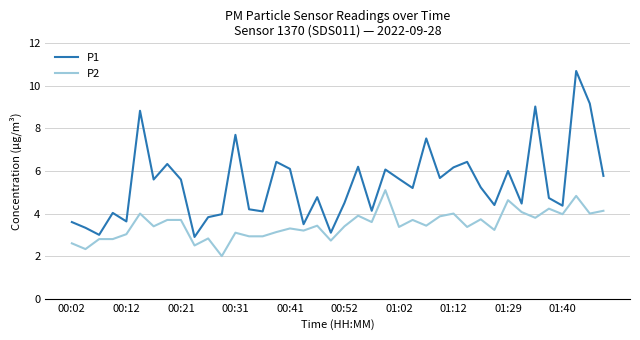

Which series has the largest range (max minus min)?

P1